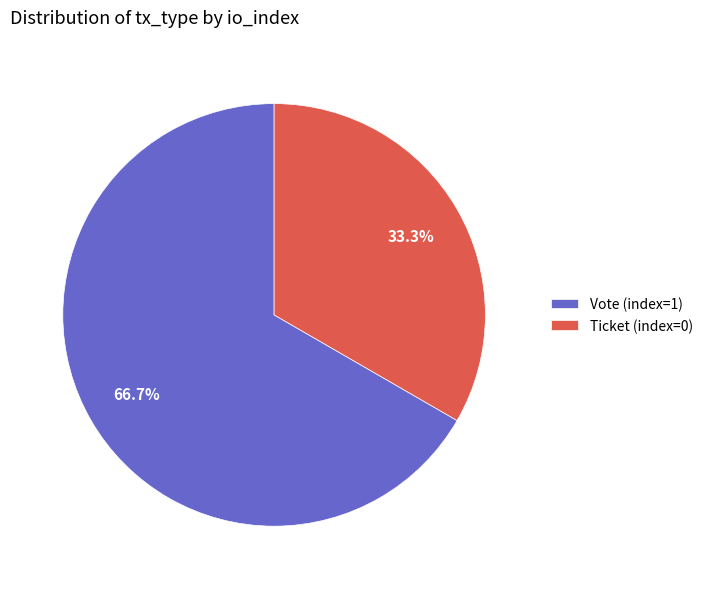

Does Ticket (index=0) account for over 50% of the chart?

No